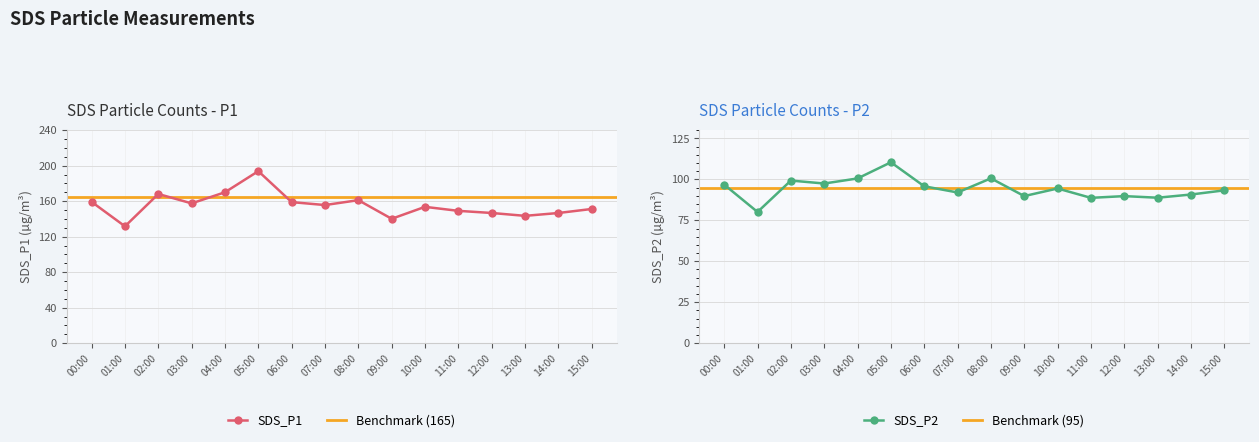

At which category is the sum across all series the highest?

05:00